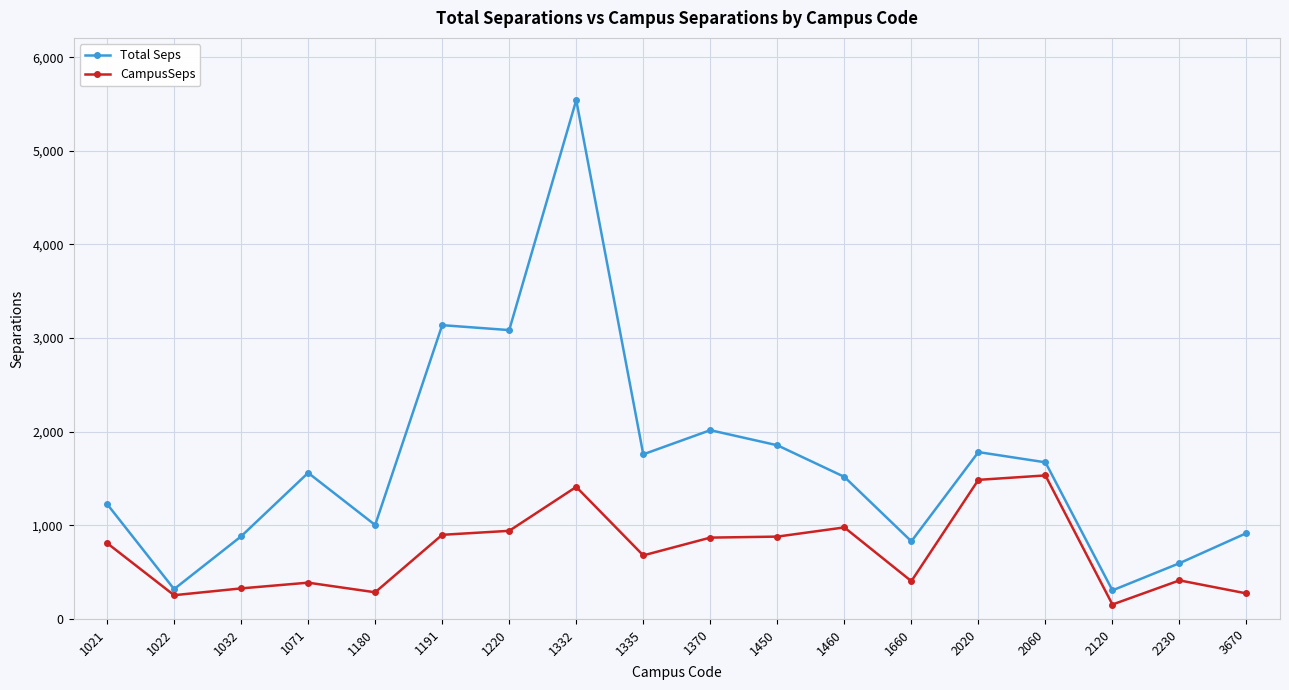

What is the difference between the second highest and minimum values in the CampusSeps series?

1331.5